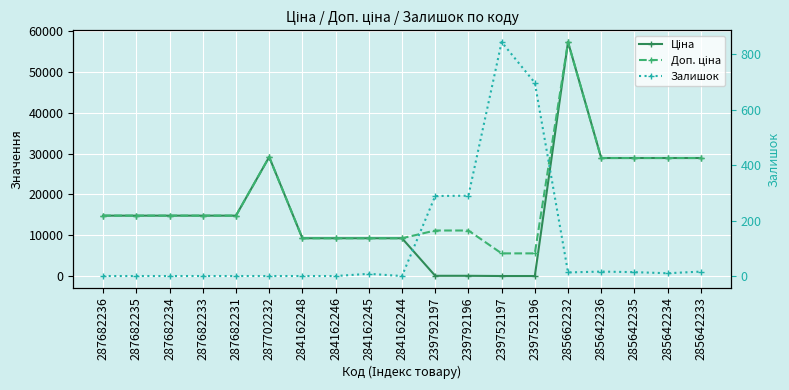

What is the sum of all Ціна values?

313602.3